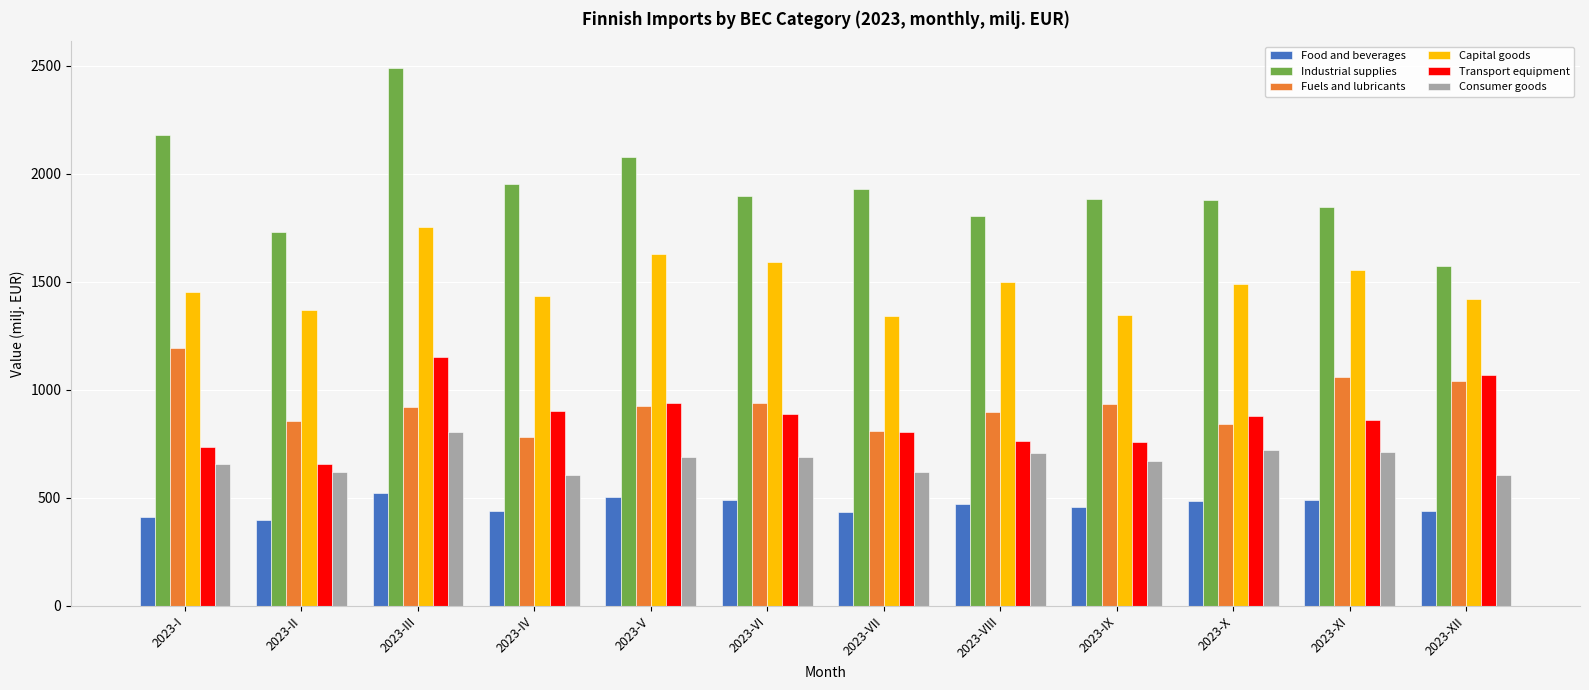

What is the difference between the second highest and second lowest values in the Industrial supplies series?

450.9